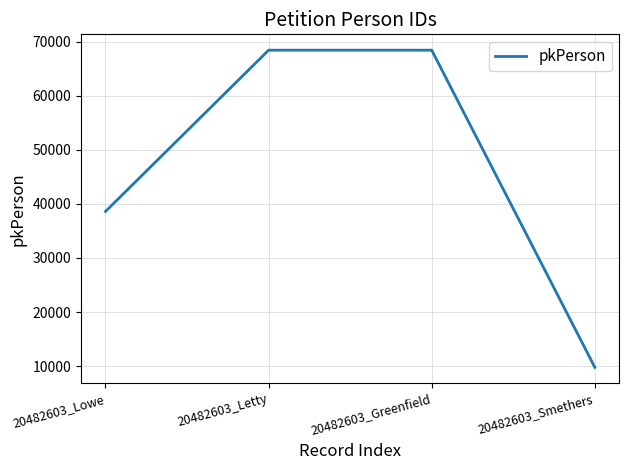

How many interior local peaks (higher than both neighbors) does the data have?

1